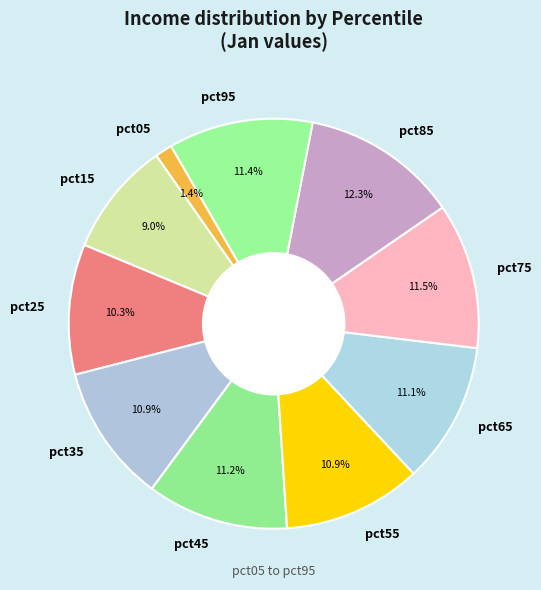

What portion of the pie excludes pct95?

88.6%